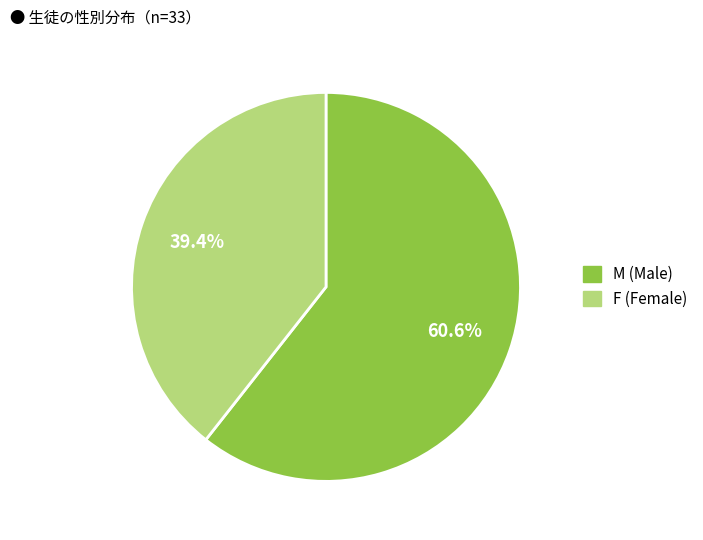

How much of the chart is everything except F?

60.6%